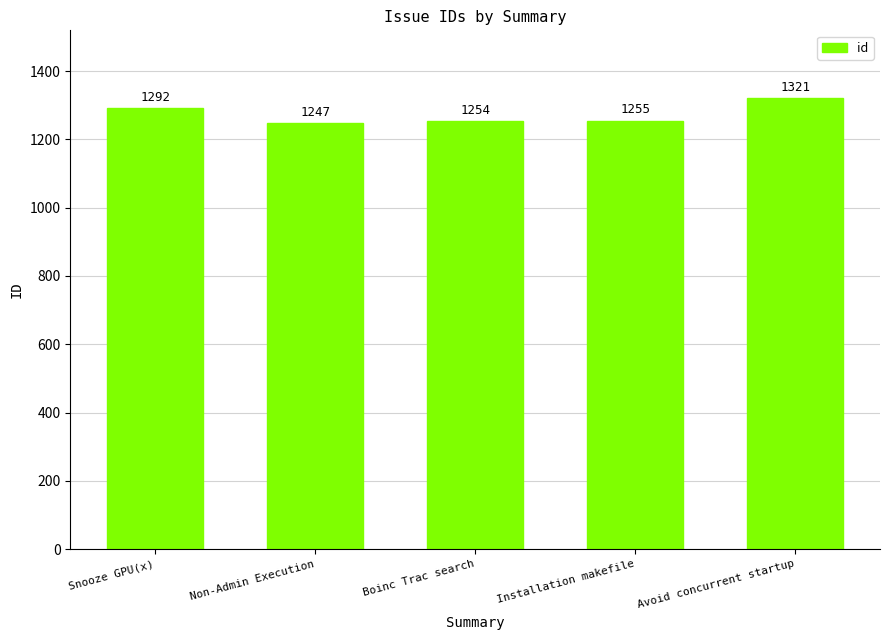

Reading right to left, transcribe all the data shown in this chart.

1321	1255	1254	1247	1292